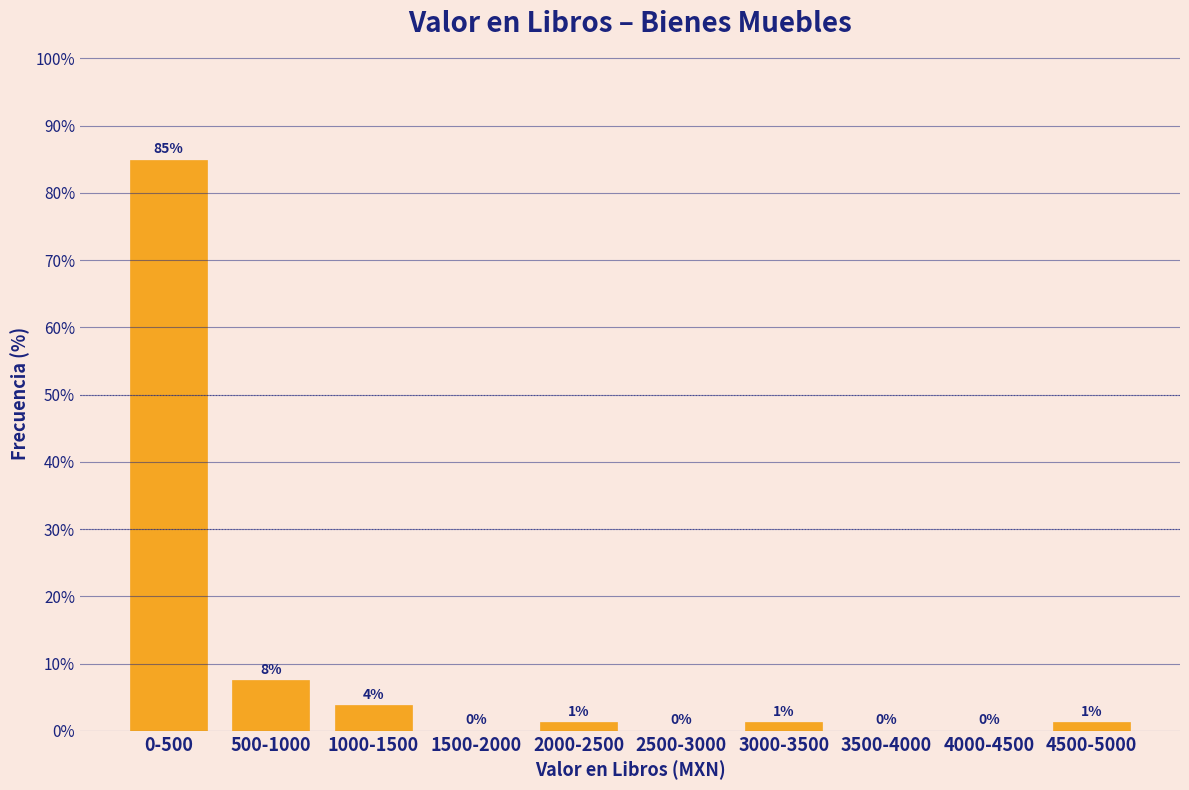

What is the maximum value shown in the chart?

84.9